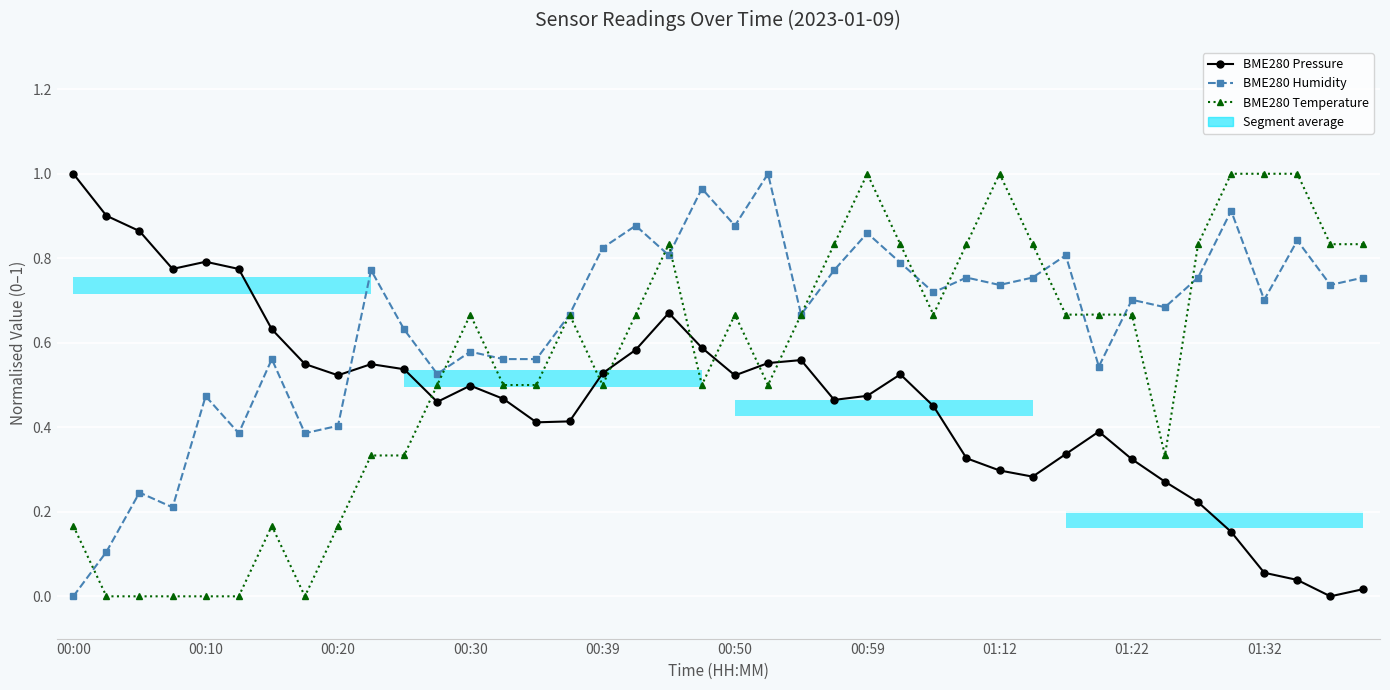

What is the spread (max minus min) of values at 35?

0.8